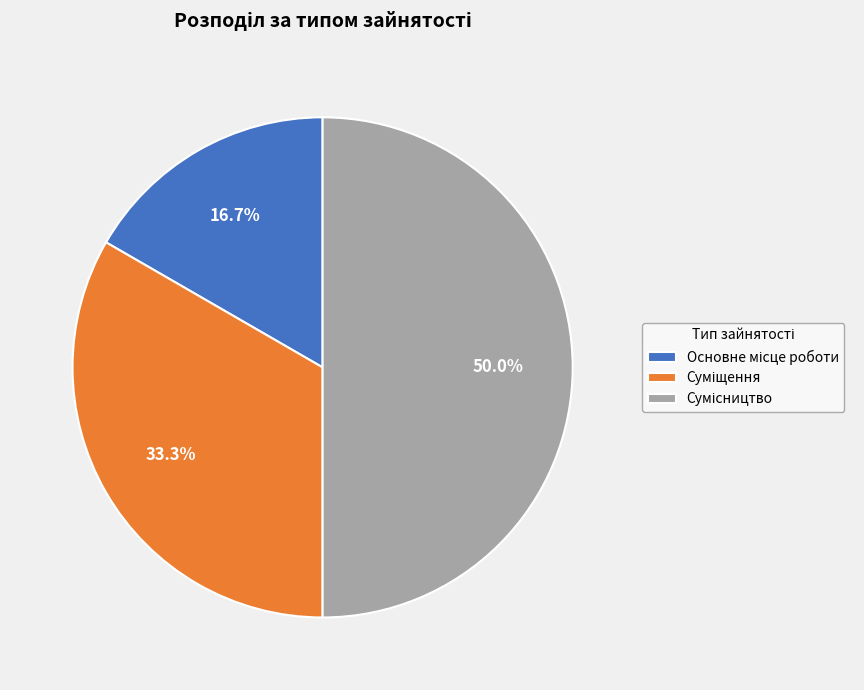

How many segments does this pie chart have?

3